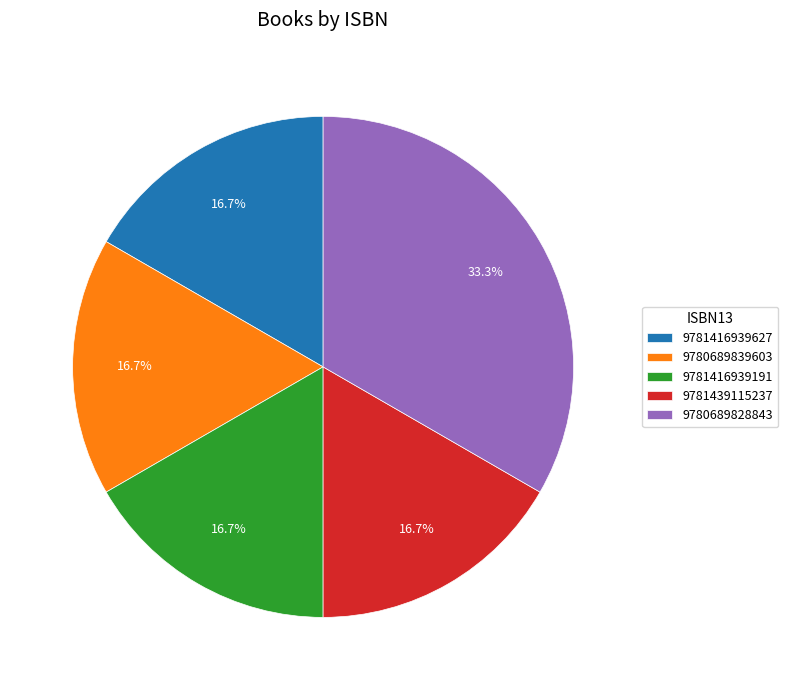

To the nearest percent, what is the average slice percentage?

20%